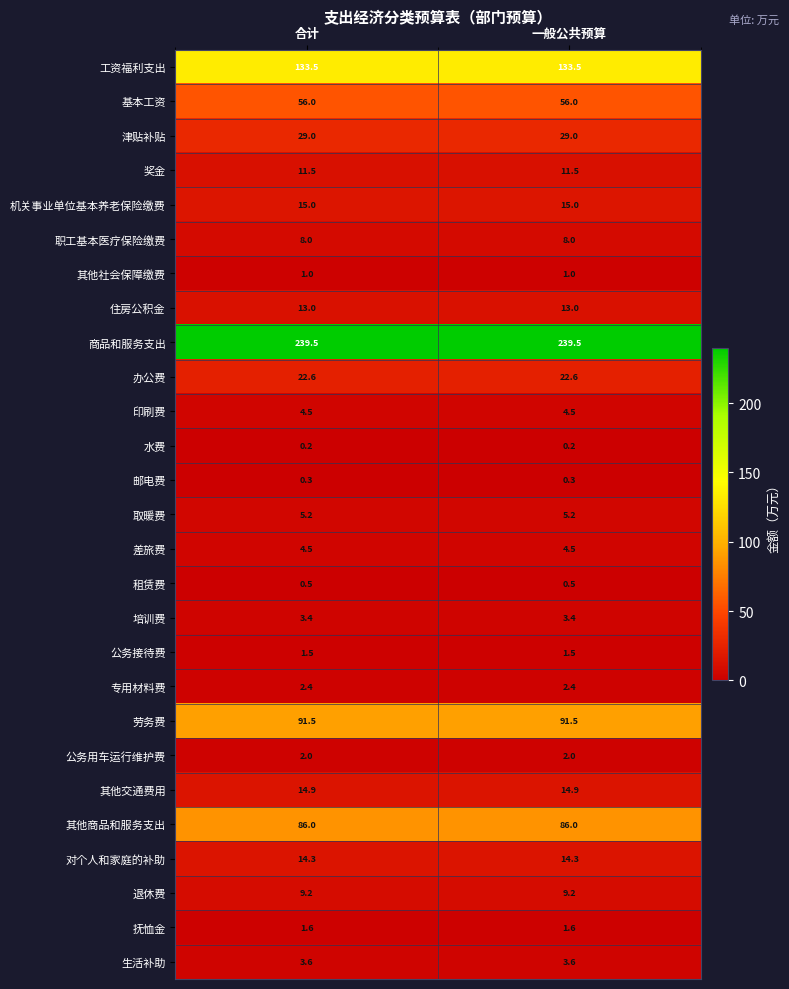

What is the greatest value displayed?

239.5